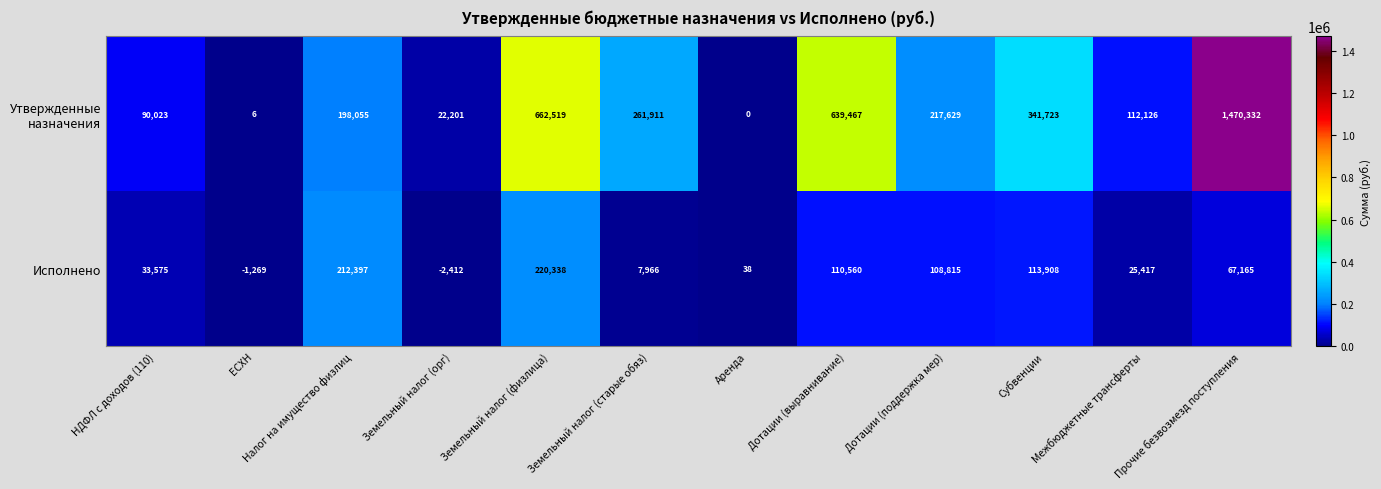

What is the spread (max minus min) of values at Аренда?

38